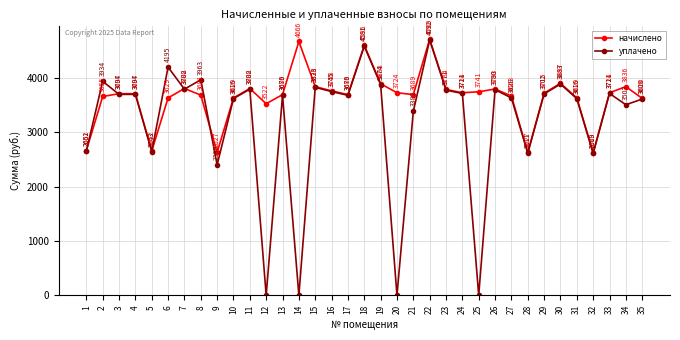

Rank the series by their average value, from highest to lowest.

начислено, уплачено